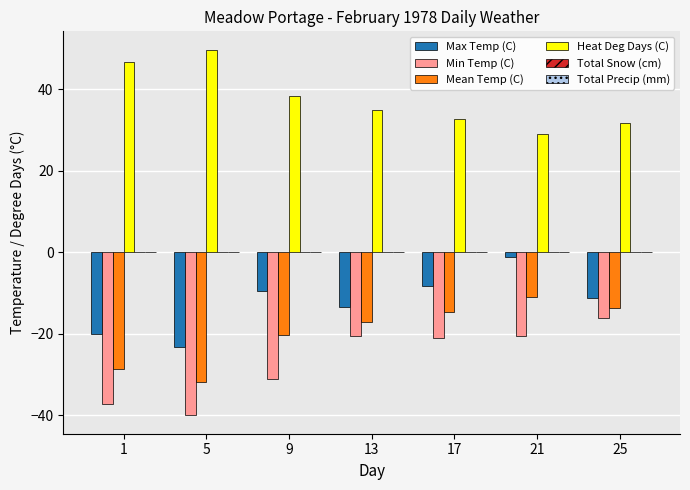

Which series has the largest total across all categories?

Heat Deg Days (C)